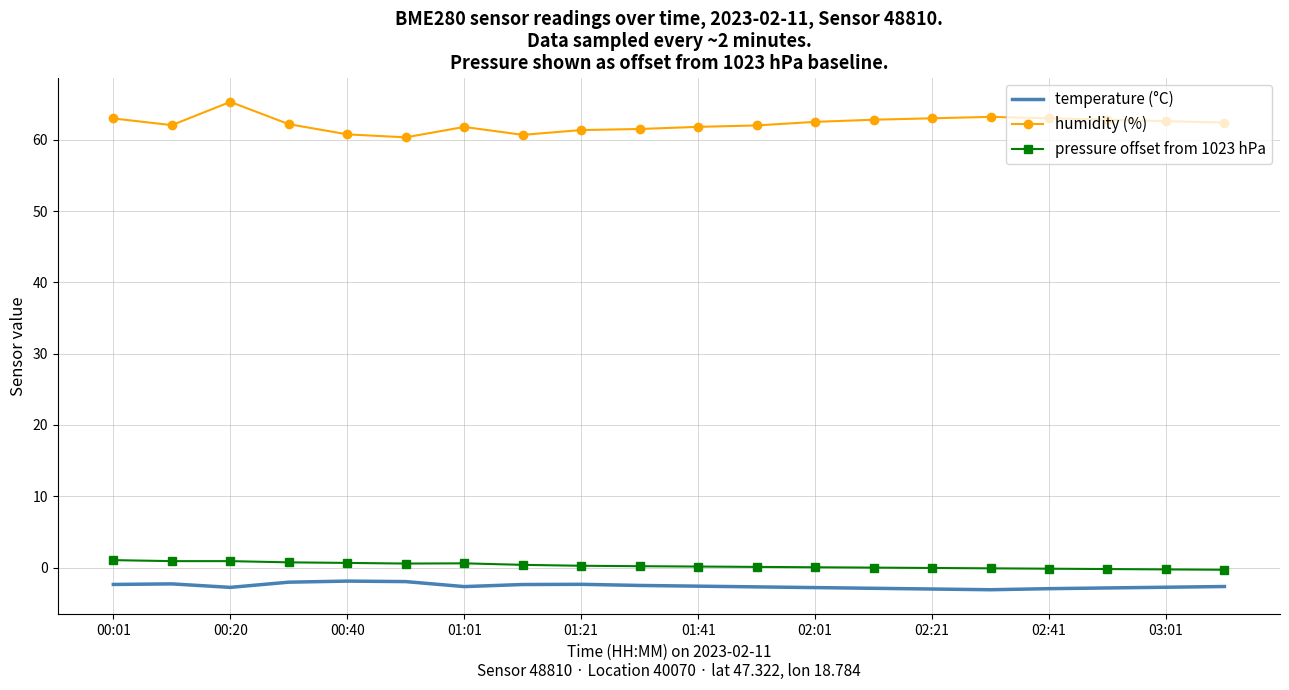

What is the greatest value displayed?

65.3